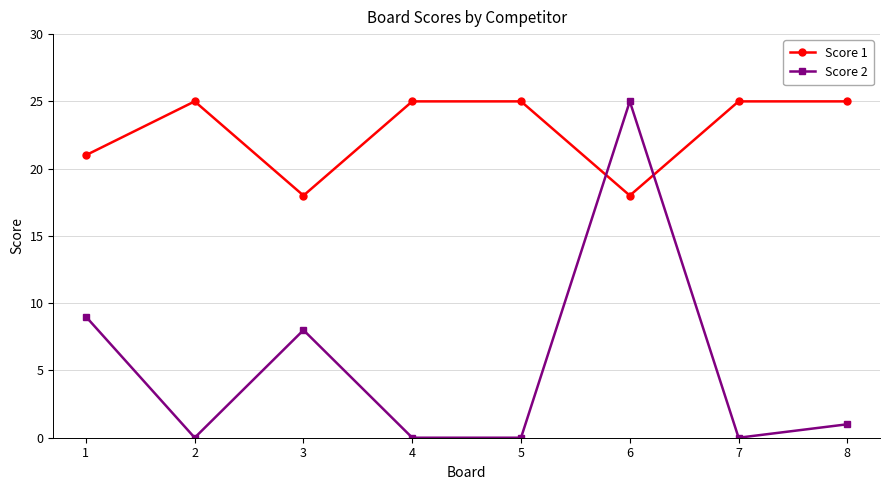

How many data points in Score 1 are less than 25?

3